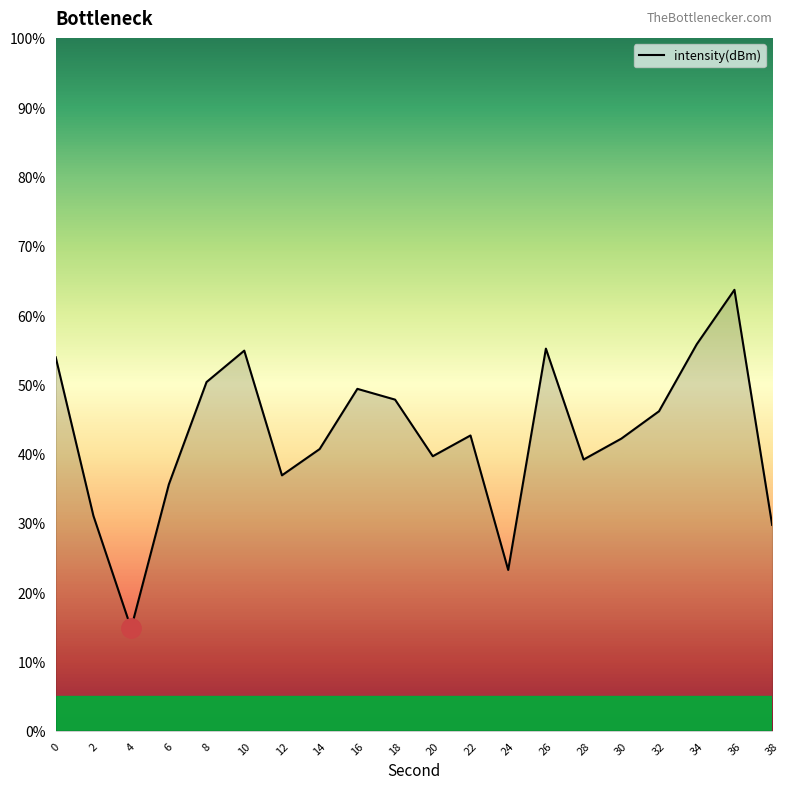

The value at 30 is 17.0. True or false?

False